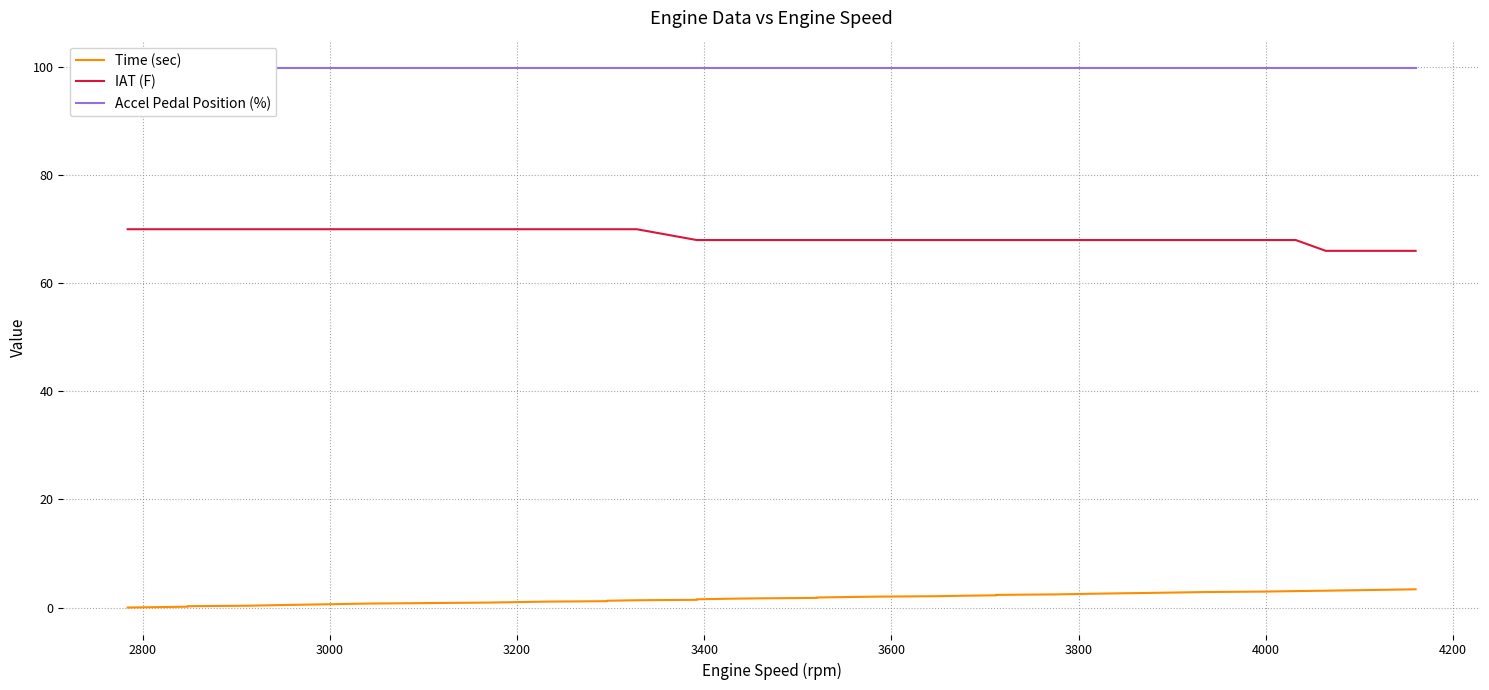

True or false: IAT (F) and Time (sec) intersect in this chart.

False